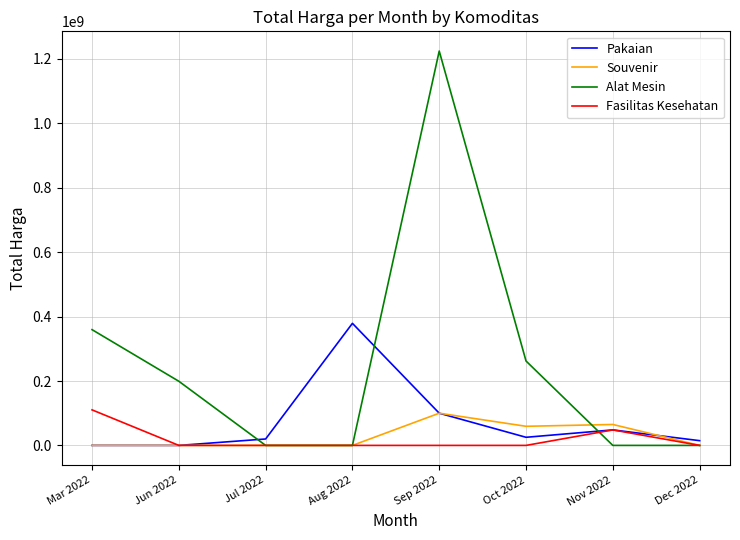

Which series has the widest spread of values?

Alat Mesin